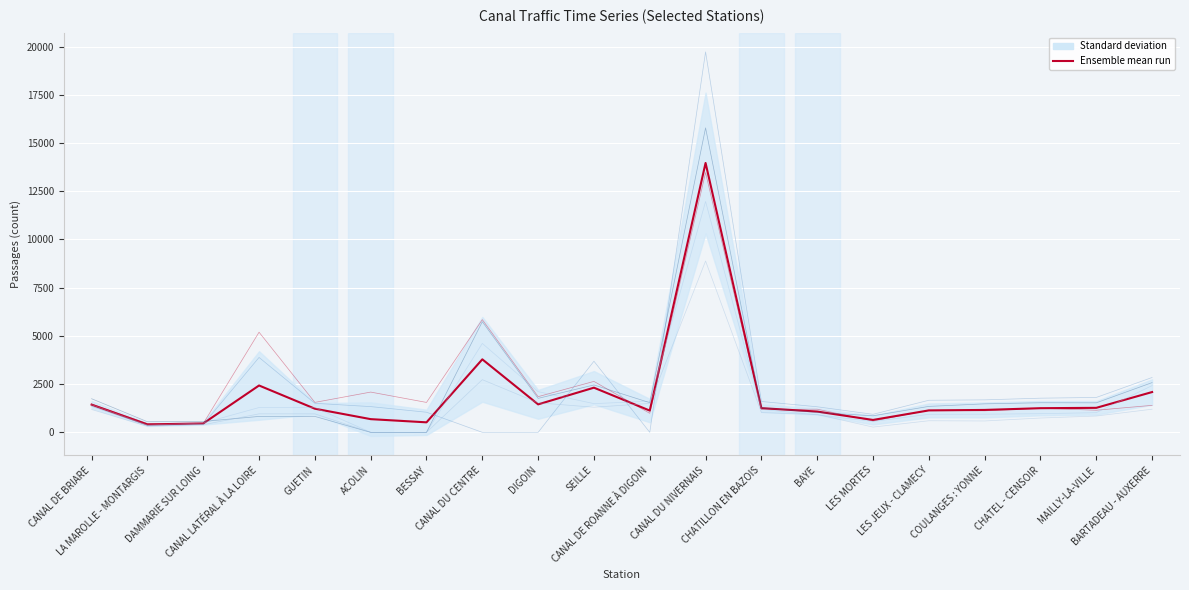

What is the difference between the maximum and minimum values?

13552.6